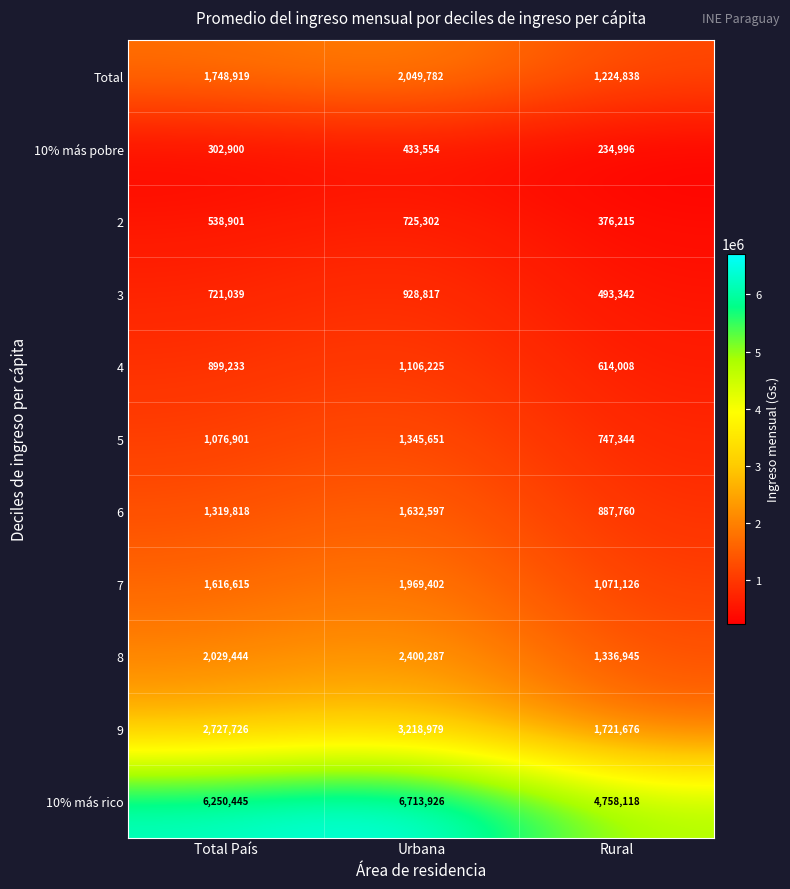

What is the total value across all series at Total País?

19231941